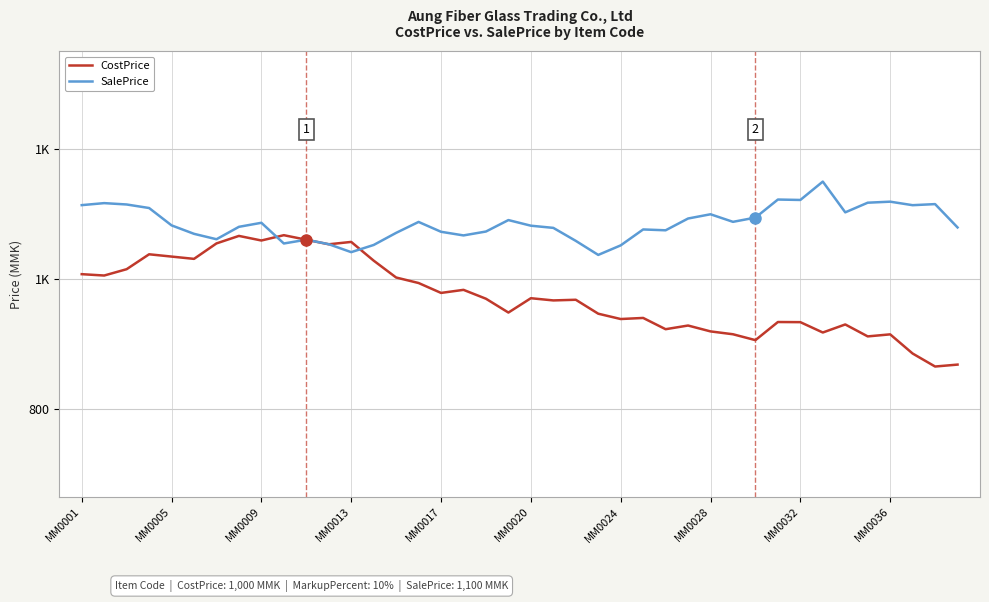

What are all the series names shown in the legend?

CostPrice, SalePrice